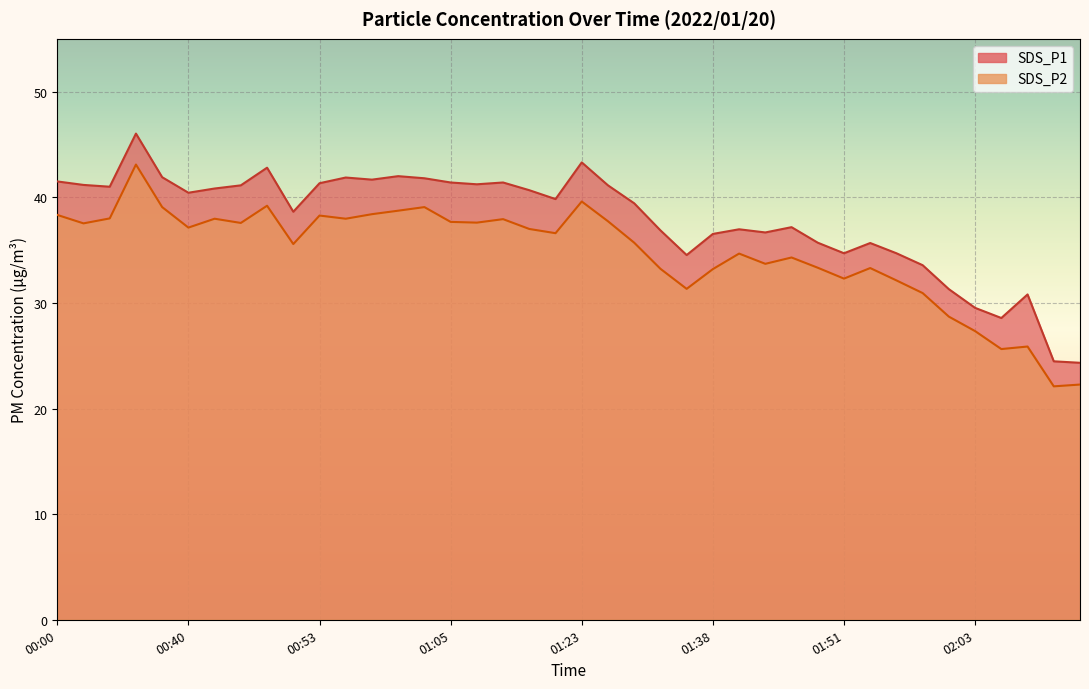

What is the sum of all SDS_P1 values?

1514.6